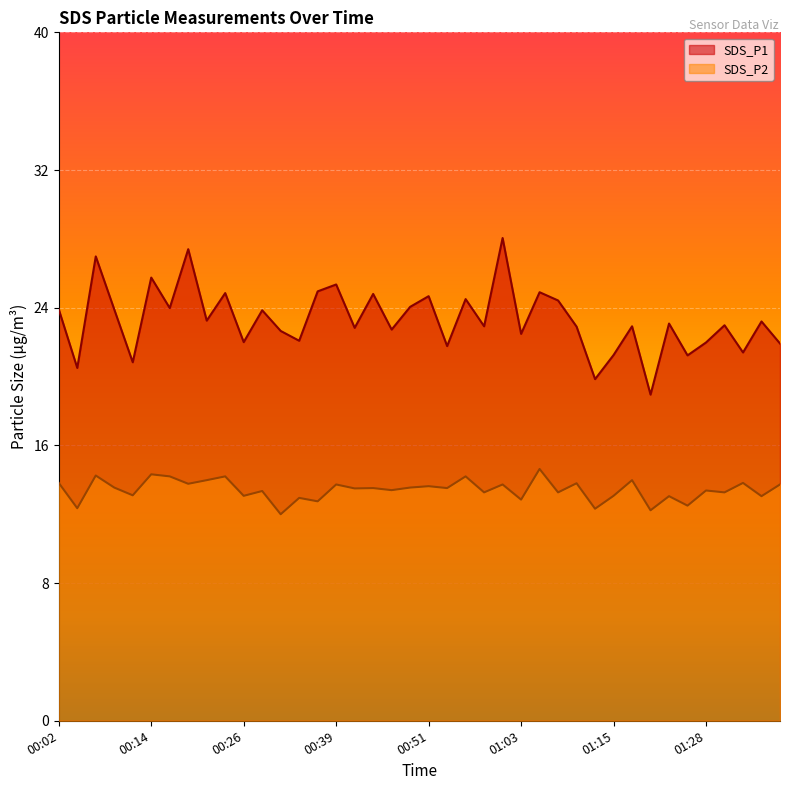

True or false: SDS_P1 and SDS_P2 intersect in this chart.

False